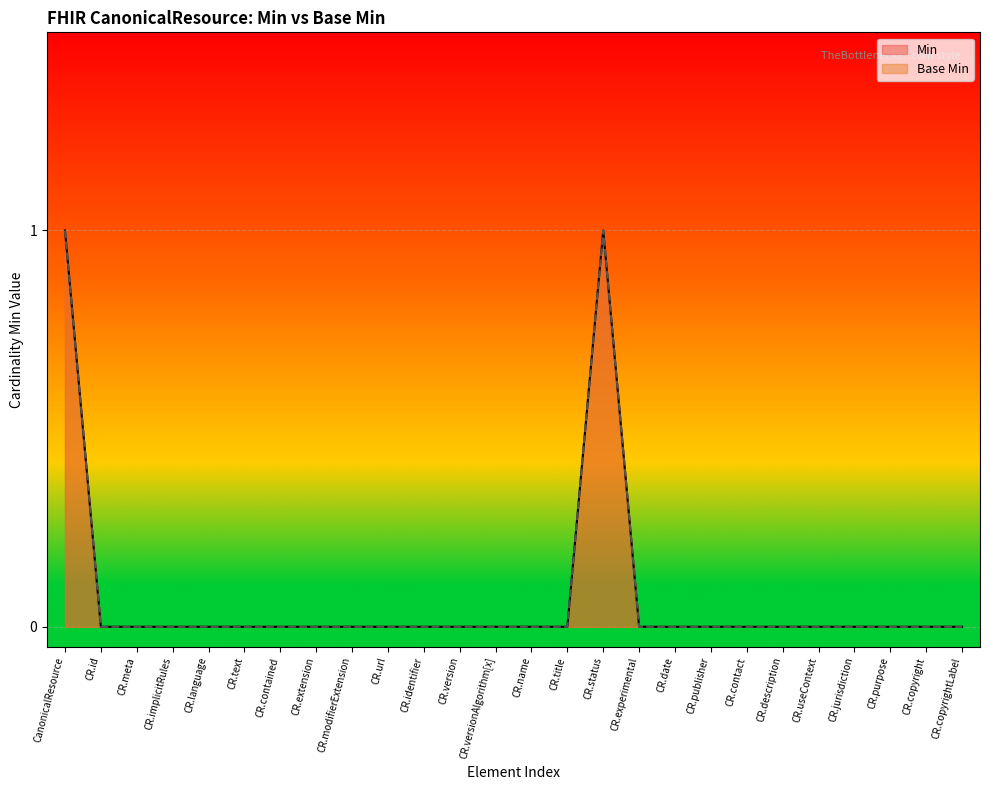

True or false: Min and Base Min cross at least once.

False